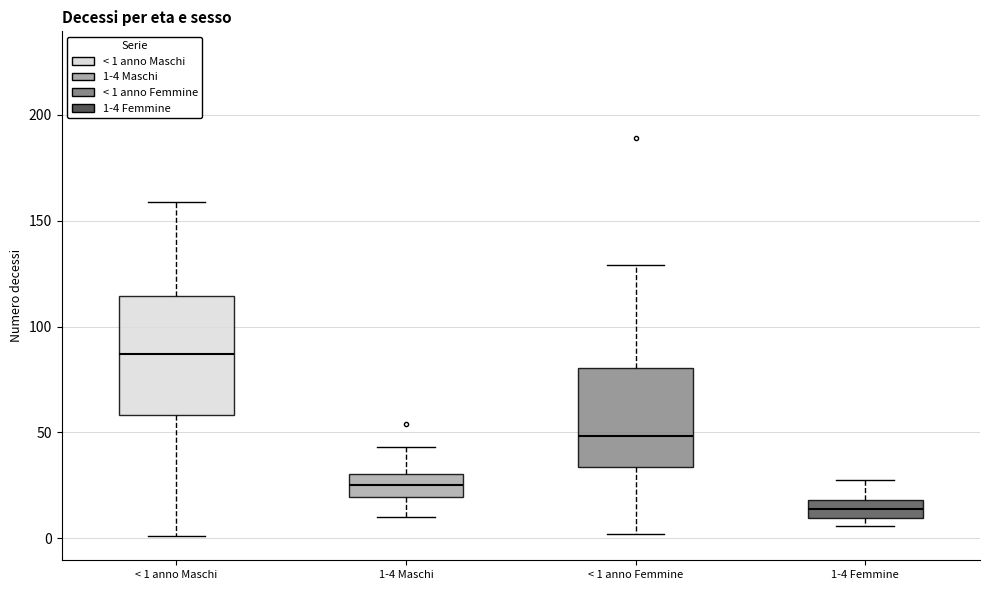

Reading left to right, transcribe this box plot: for each box, give where its median line is, the range the box spans, and where its two whiskers end, as read against the y-axis. The values are not printed on the chart, so give them approximately, as read against the axis.

< 1 anno Maschi: median 85, box 60 to 115, whiskers 0 to 160
1-4 Maschi: median 25, box 20 to 30, whiskers 10 to 45
< 1 anno Femmine: median 50, box 35 to 80, whiskers 0 to 130
1-4 Femmine: median 15, box 10 to 20, whiskers 5 to 30